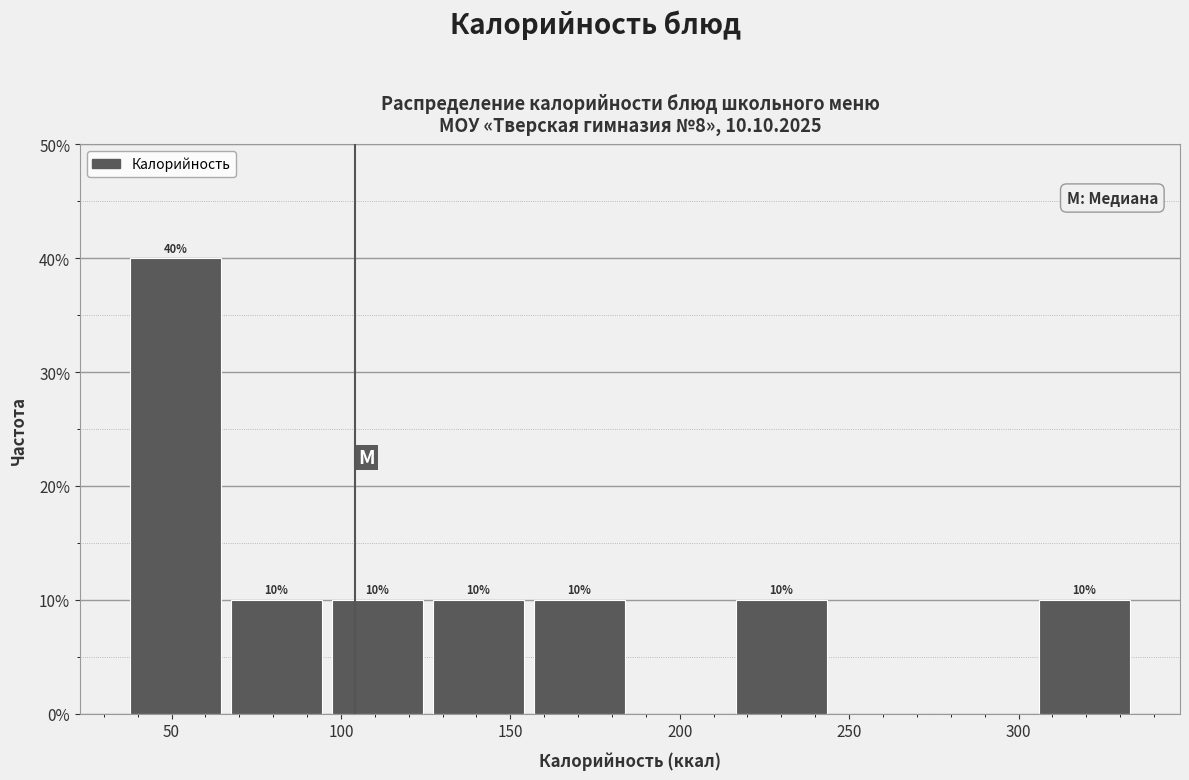

Which range on the x-axis has the tallest bar?

35 to 65